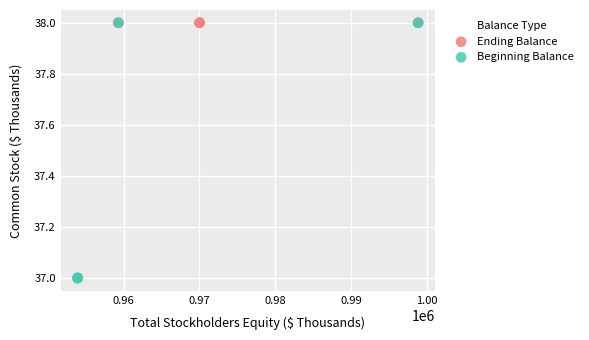

Which series contains the lowest Y value?

Beginning Balance